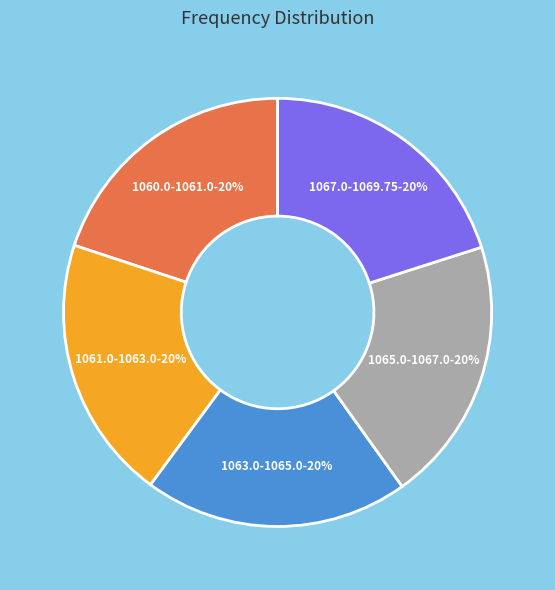

What is the ratio of the value at 1063.0-1065.0-20% to the value at 1065.0-1067.0-20%?

1.0